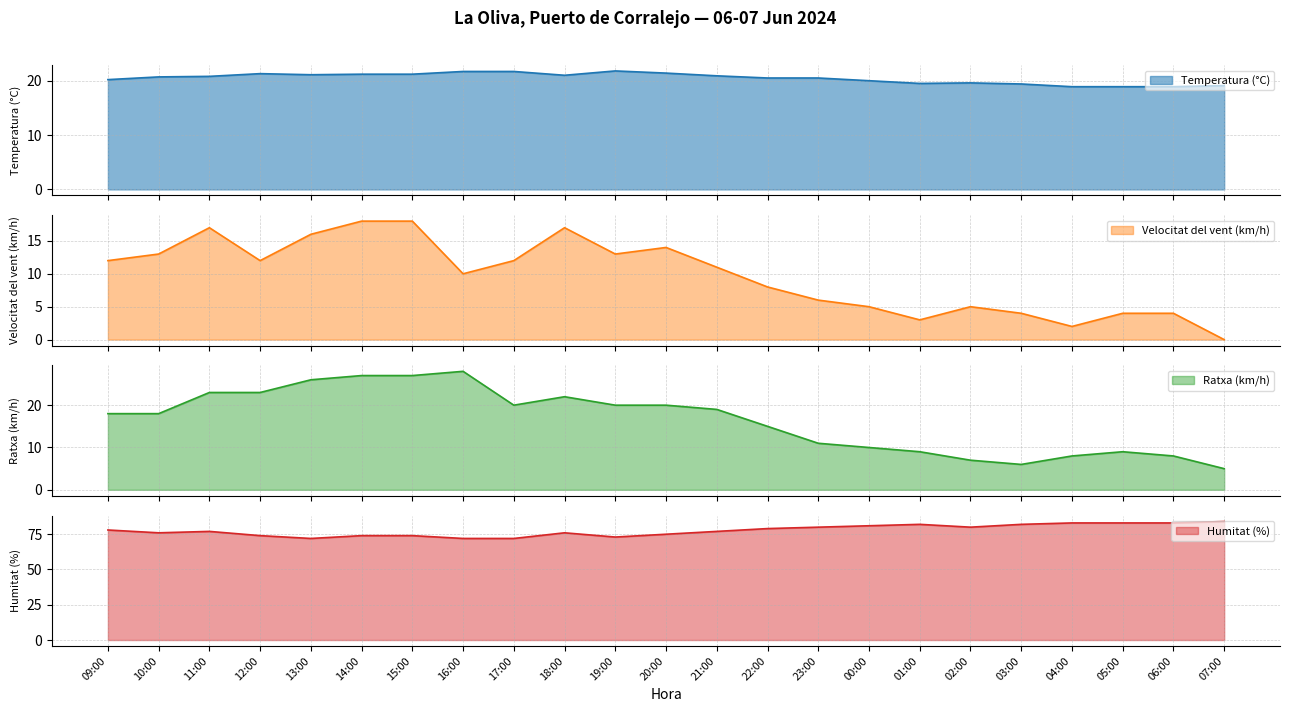

In Humitat (%), how many points are lower than both neighbors (excluding endpoints)?

4